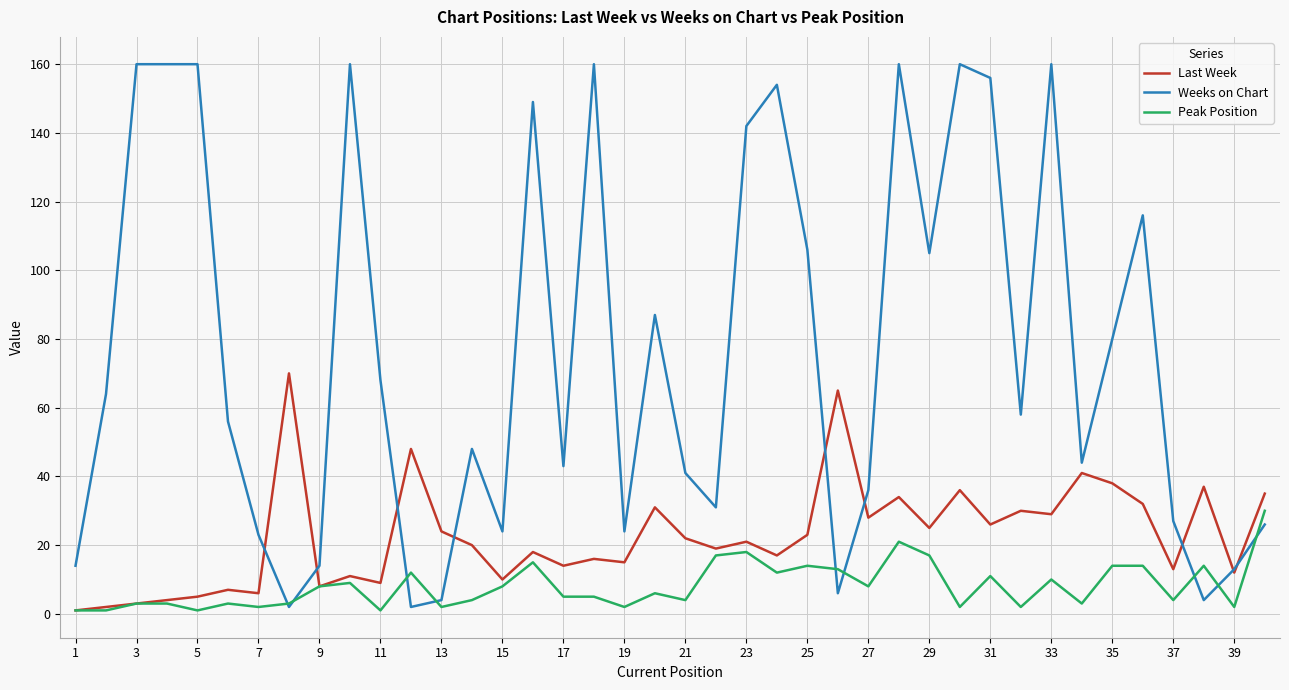

Rank the series by their average value, from highest to lowest.

Weeks on Chart, Last Week, Peak Position